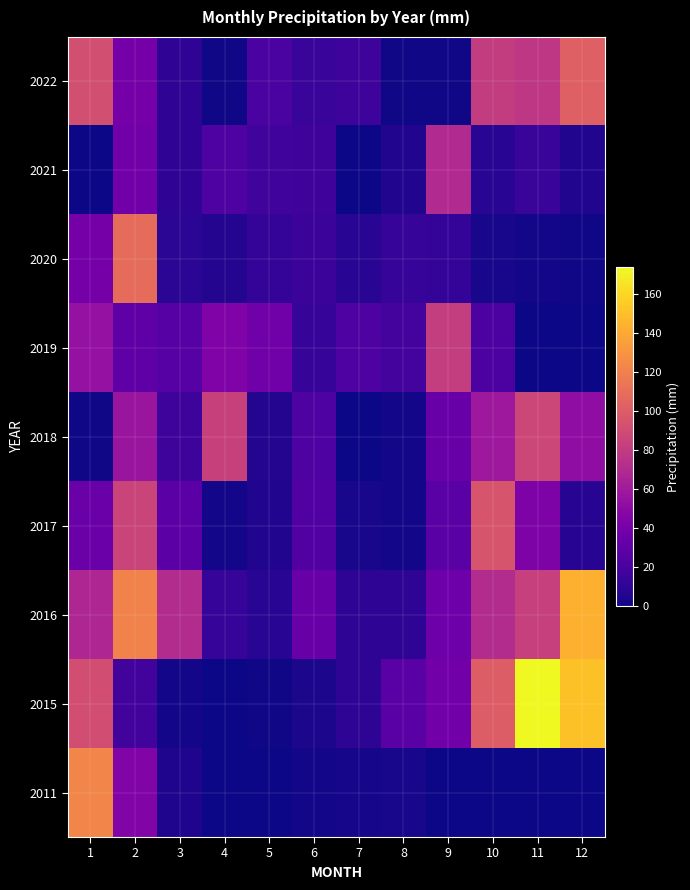

Rank the series at 10 from highest to lowest value.

2015, 2017, 2022, 2016, 2018, 2019, 2021, 2020, 2011